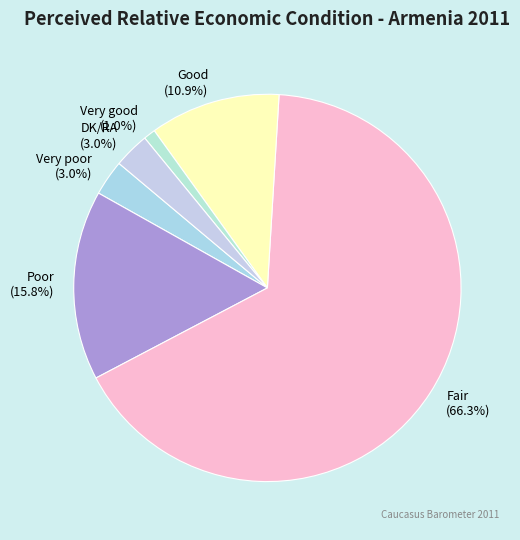

How many segments does this pie chart have?

6